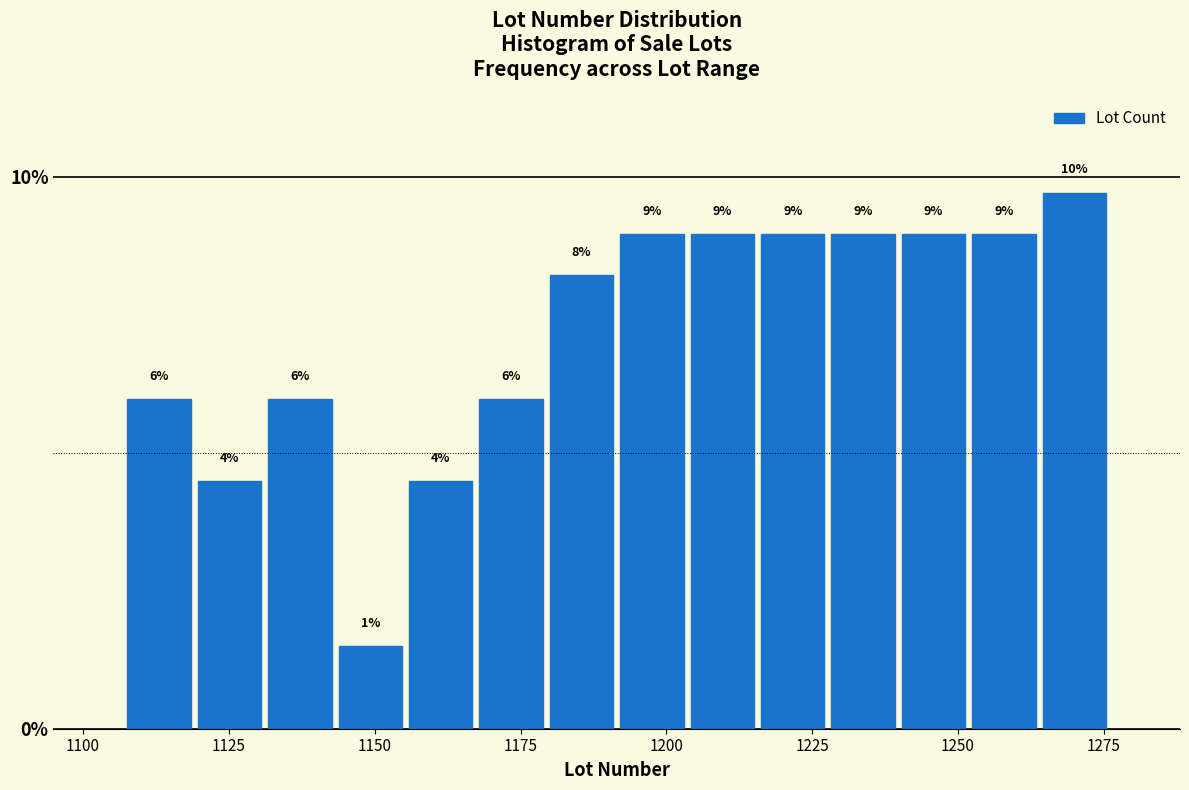

Read against the x-axis, roughly where is the centre of the tallest bar?

1270